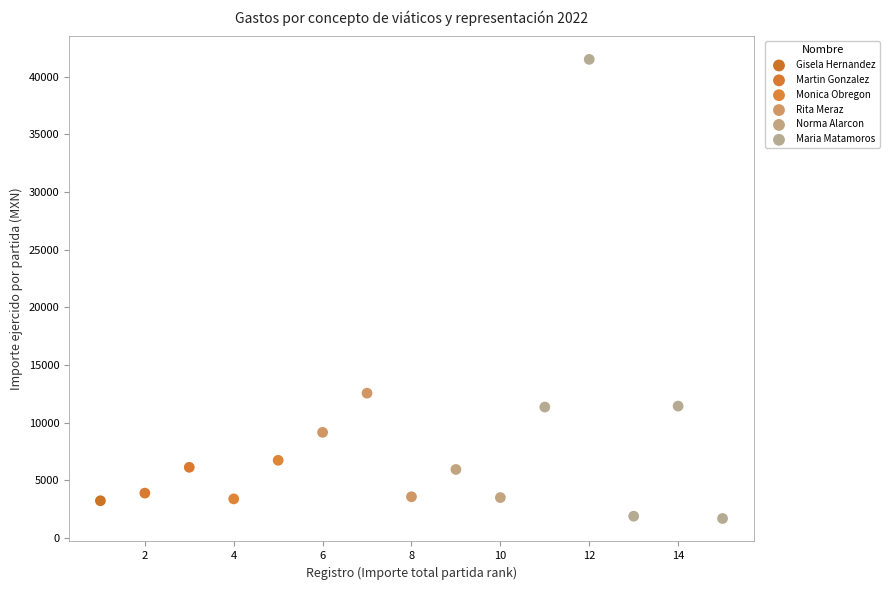

What are all the series names shown in the legend?

Gisela Hernandez, Martin Gonzalez, Monica Obregon, Rita Meraz, Norma Alarcon, Maria Matamoros